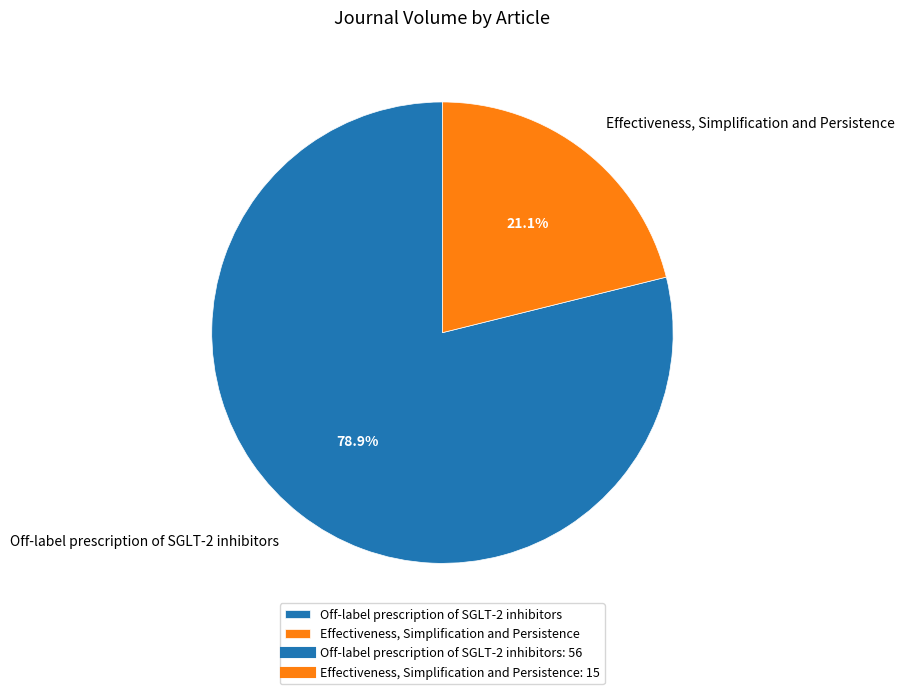

Is it true that Effectiveness, Simplification and Persistence is 21% of the pie?

True